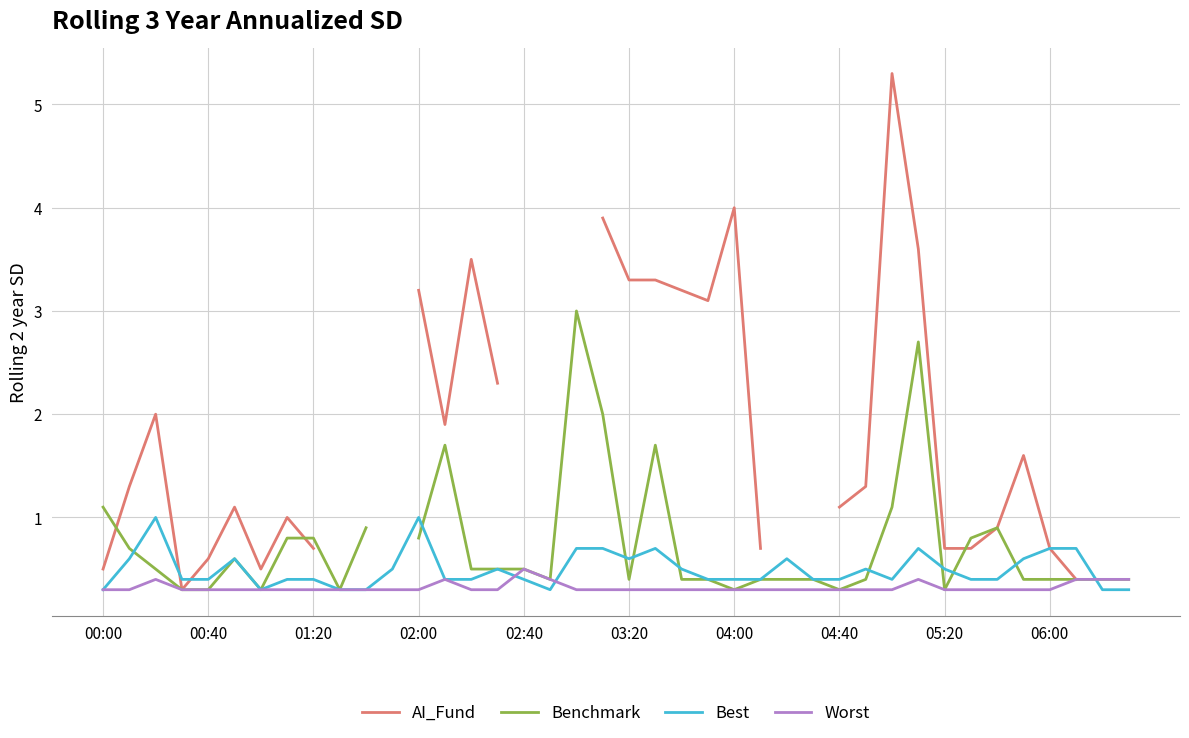

Does the chart have visible grid lines?

Yes